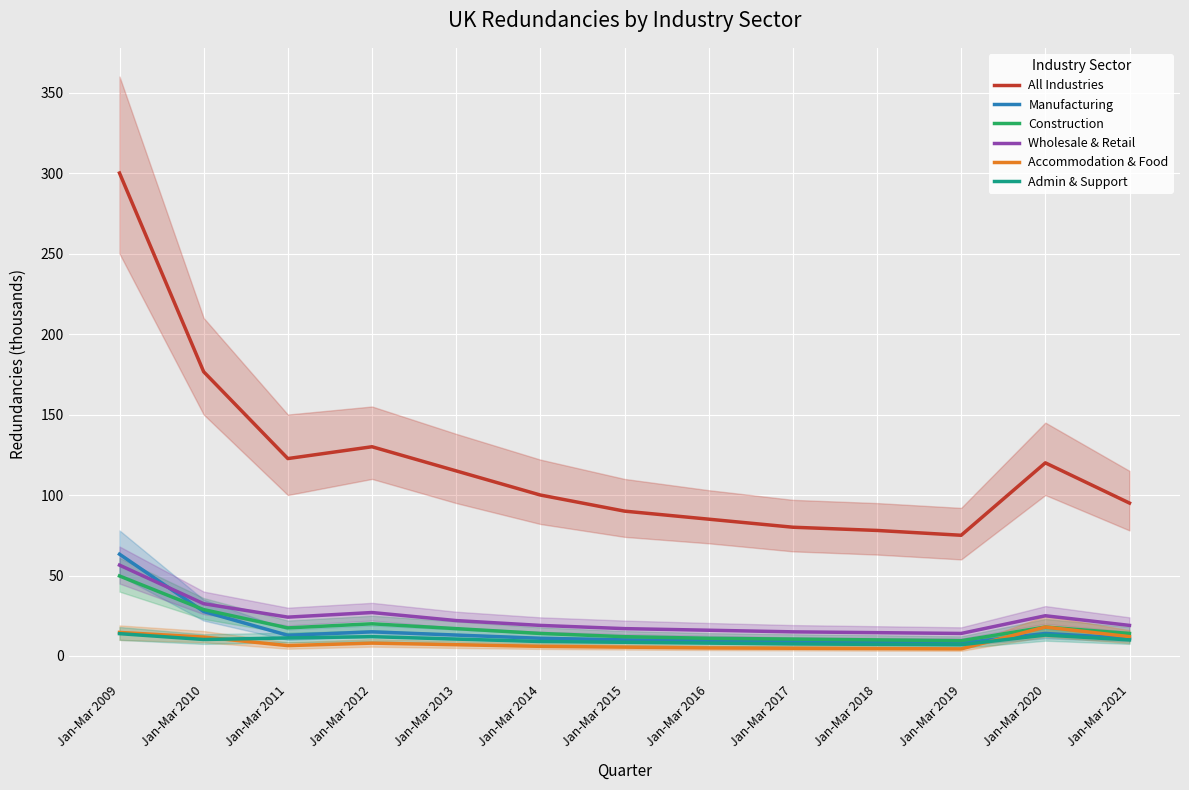

Is it true that All Industries equals 145.0 at Jan-Mar 2014?

False